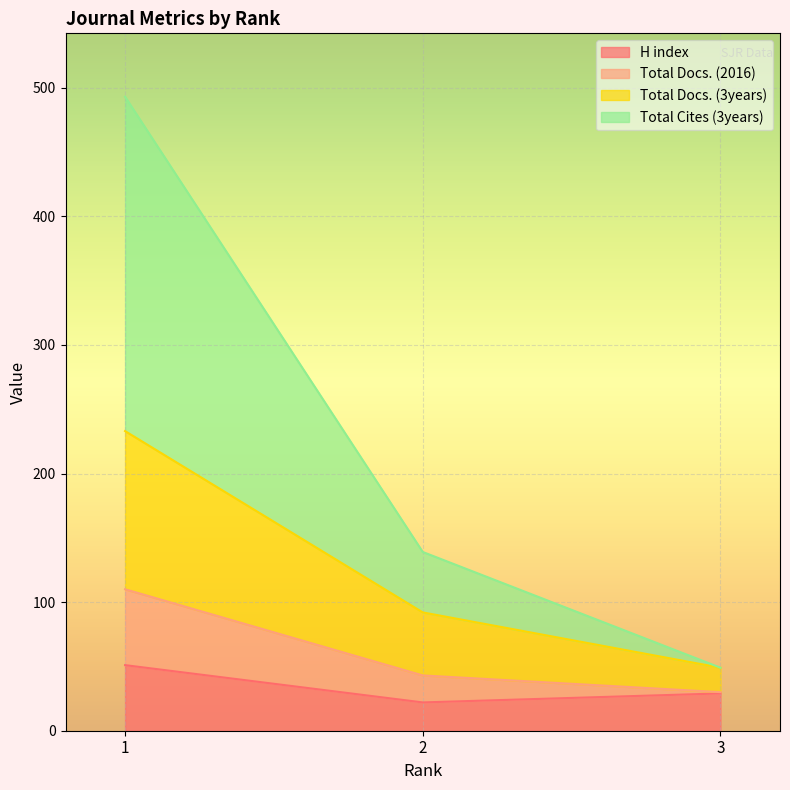

Reading left to right, what are the values for H index?

1=51	2=22	3=29